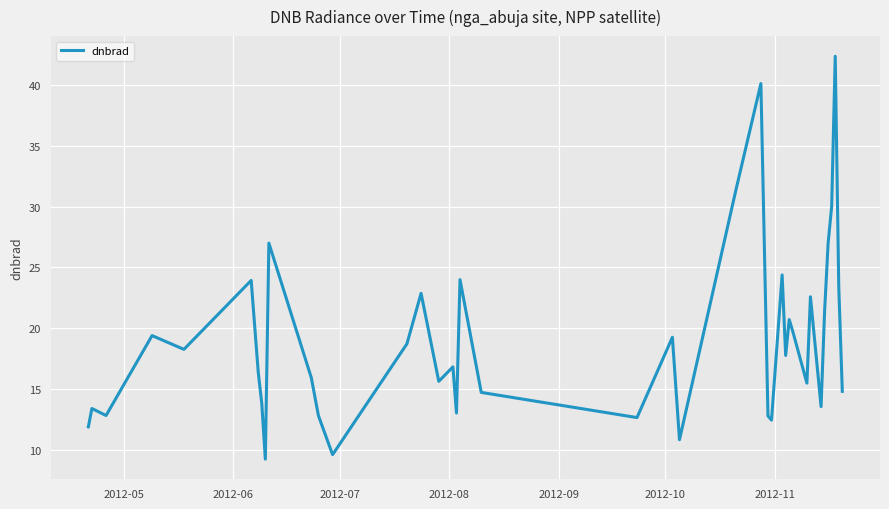

What is the maximum value shown in the chart?

42.4